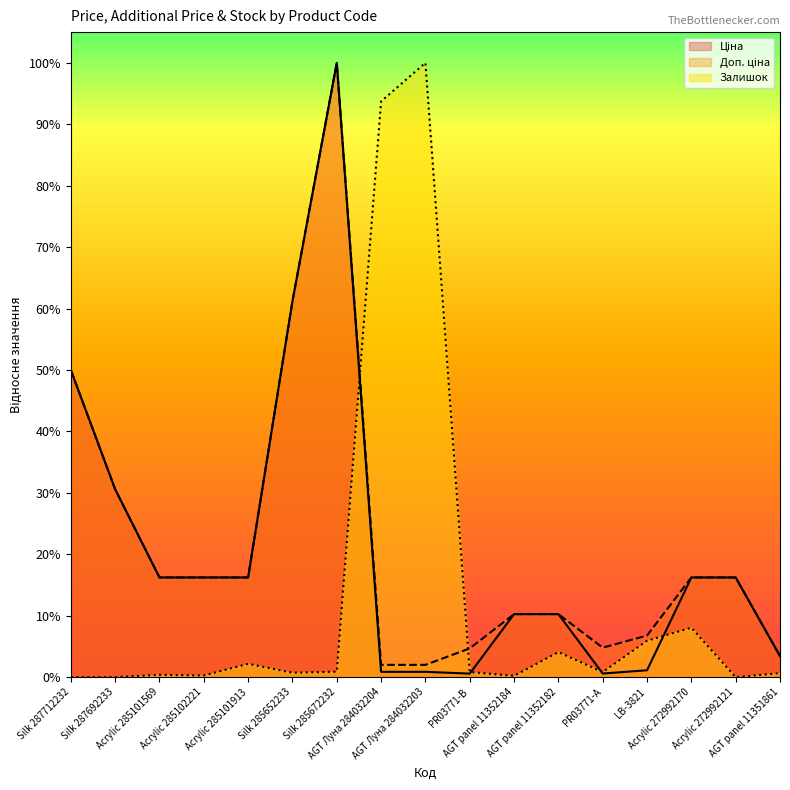

What is the label of the 7th point from the left?

Silk 285672232